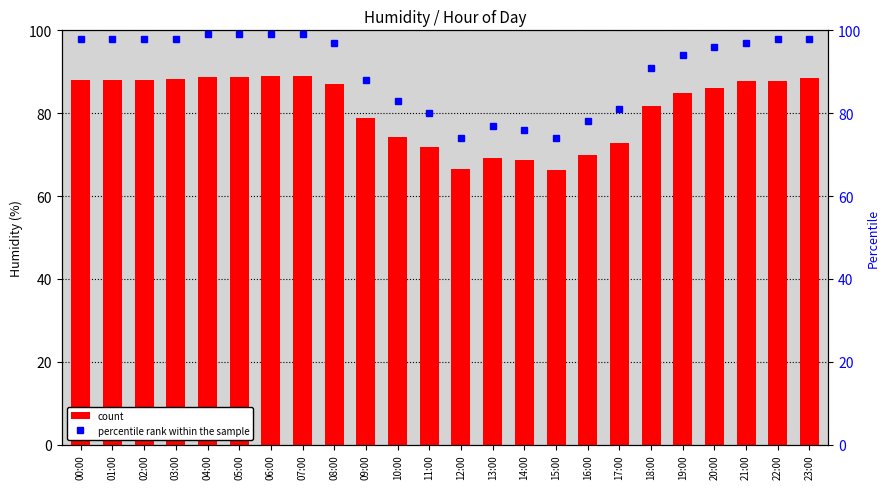

Which series changed the most between 08:00 and 19:00?

percentile rank within the sample